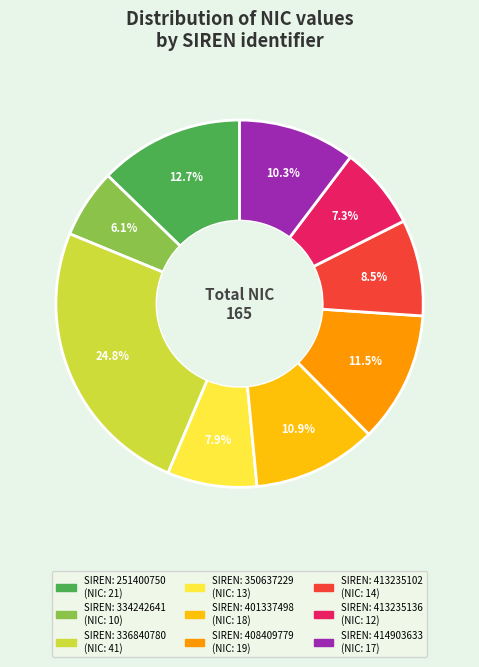

Is there any slice that represents more than half of the pie?

No